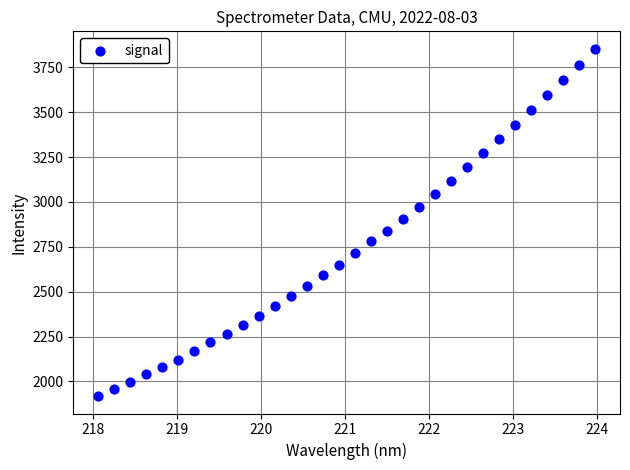

What is the range of X values (max minus min)?

5.9